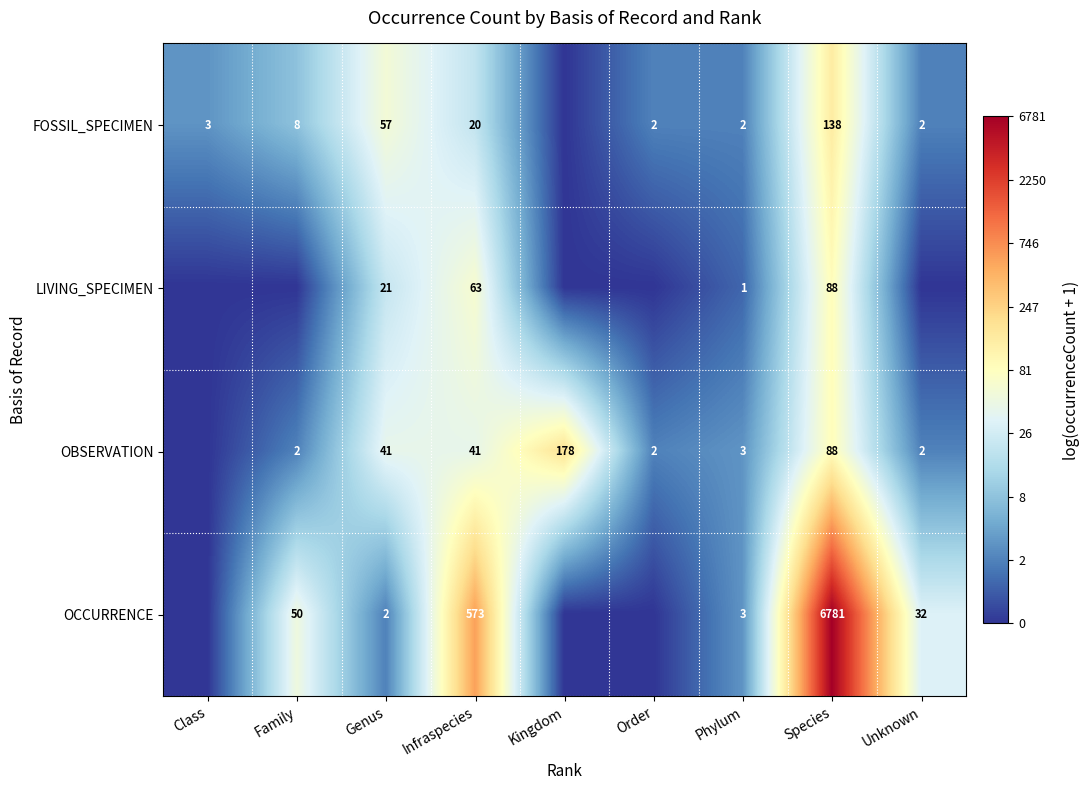

What is the difference between the highest and lowest values at Genus?

55